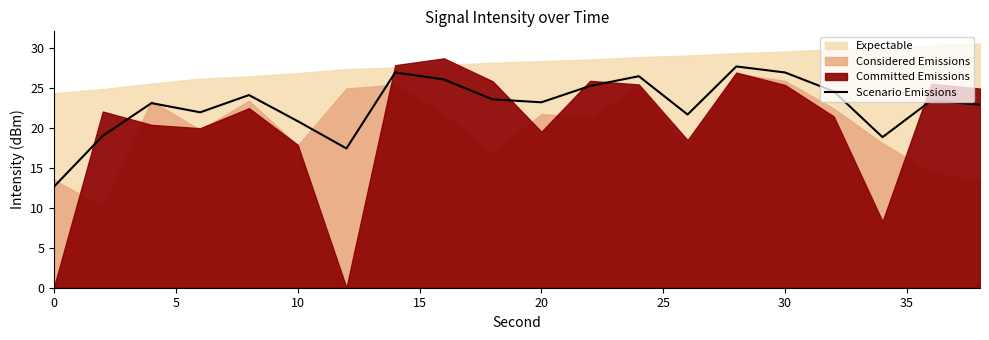

True or false: Scenario Emissions has a value of 17.7 at 30.

False